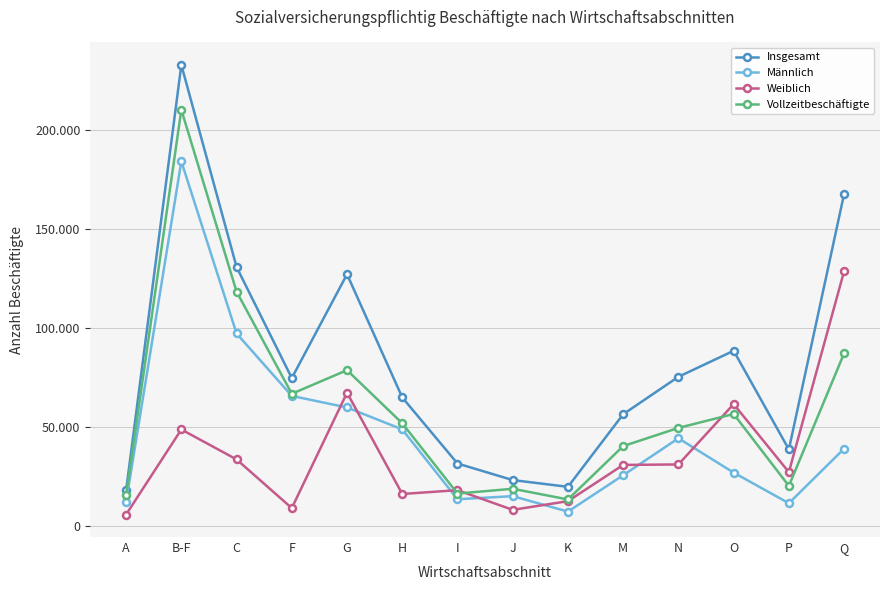

In Insgesamt, how many points are higher than both neighbors (excluding endpoints)?

3